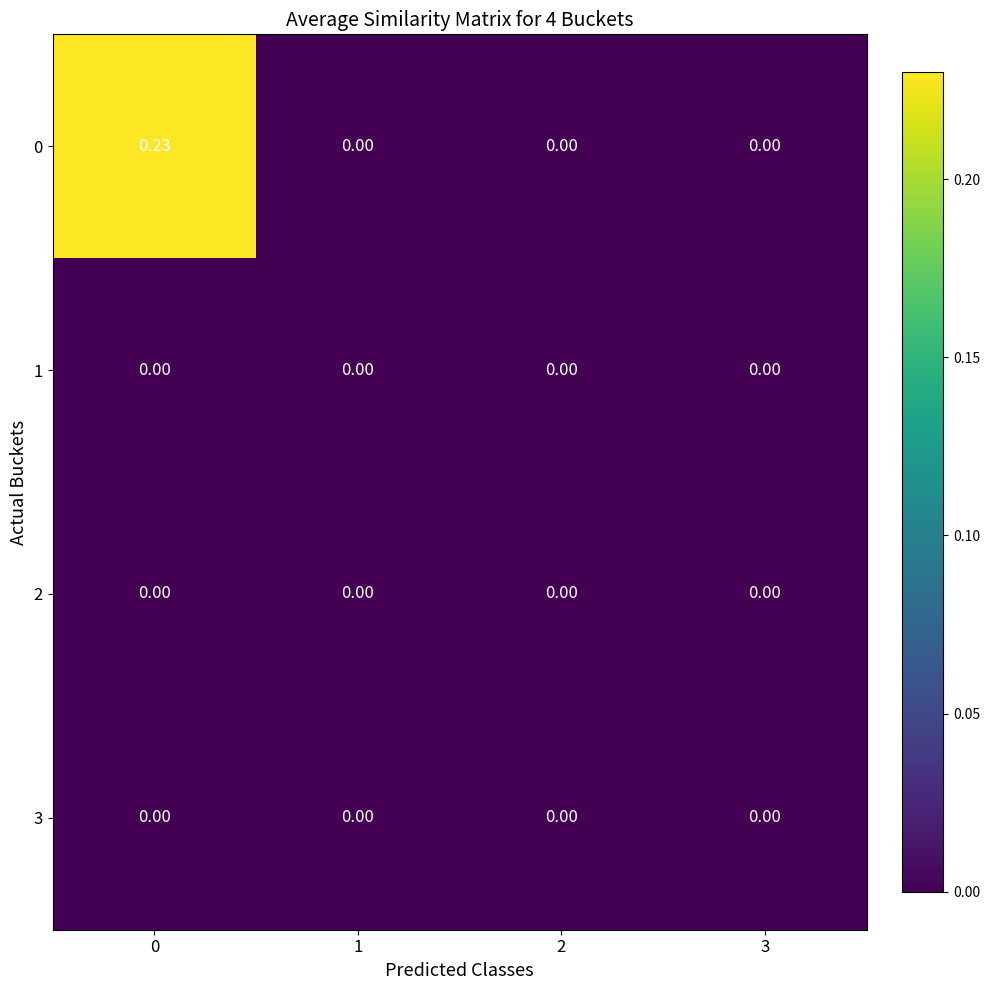

Is the value of 3 at 1 greater than the value of 0 at 0?

No